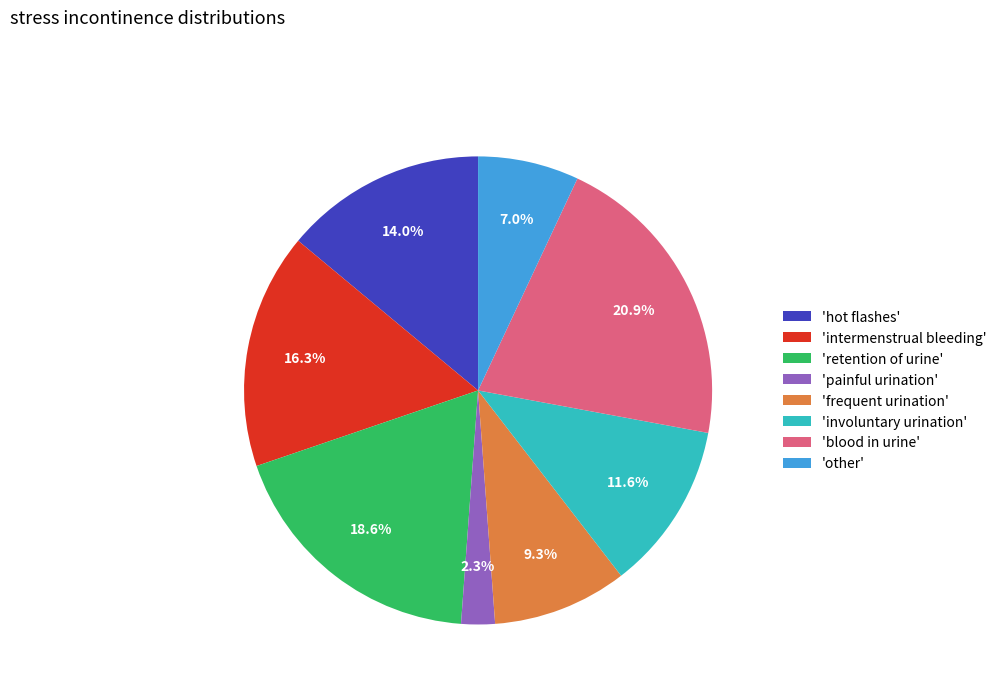

What is the ratio of the value at 'involuntary urination' to the value at 'blood in urine'?

0.6